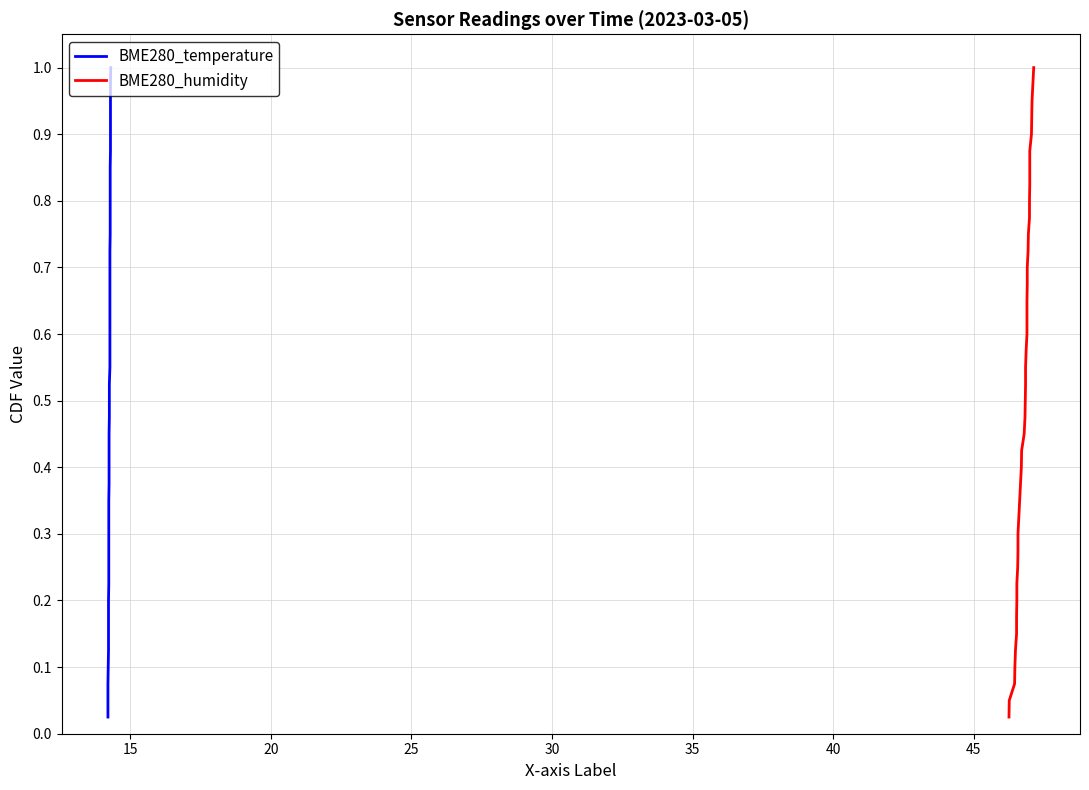

True or false: BME280_humidity and BME280_temperature cross at least once.

False